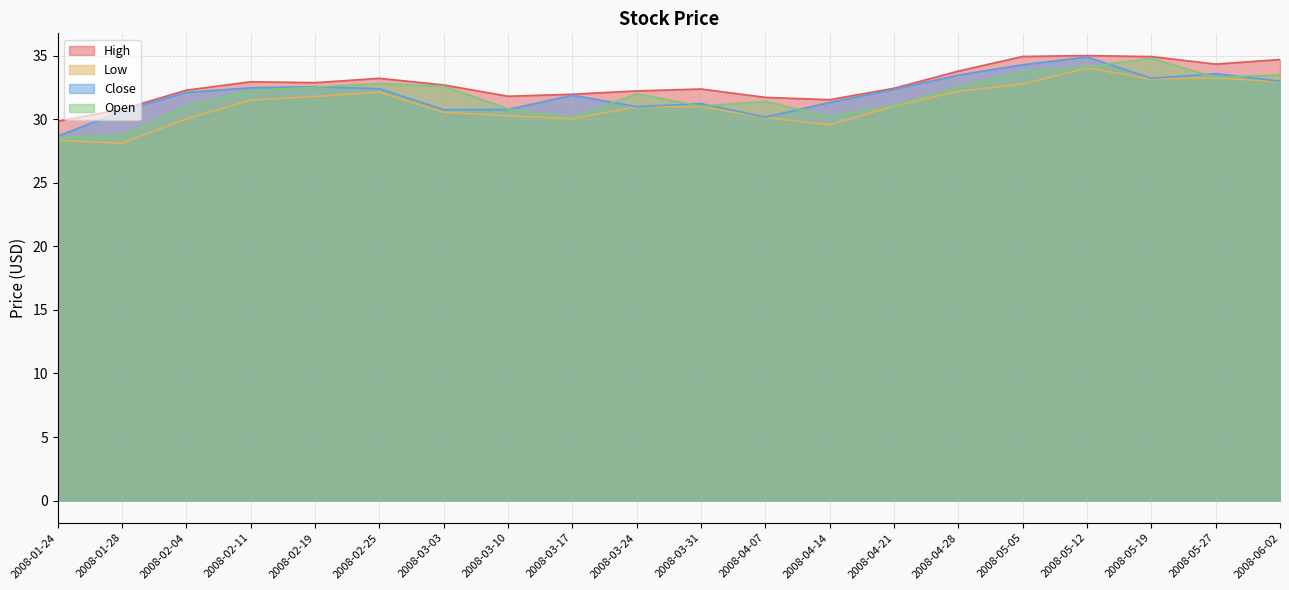

How many distinct data groups are displayed?

4